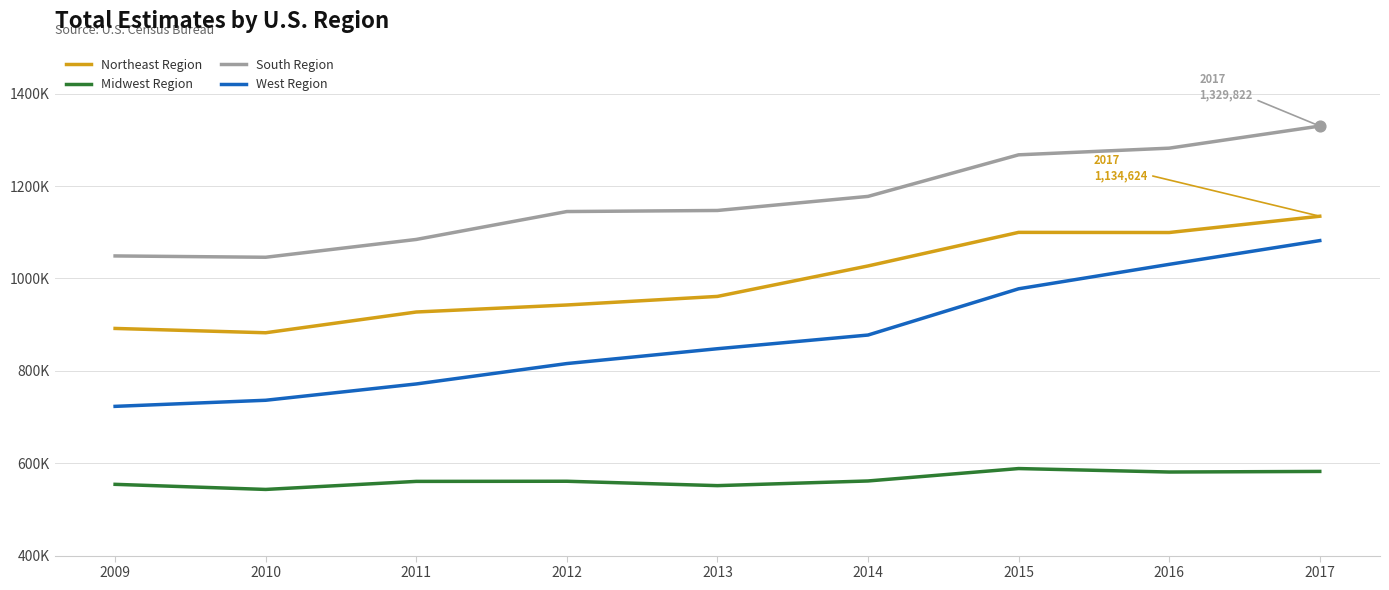

What are all the series names shown in the legend?

Northeast Region, Midwest Region, South Region, West Region